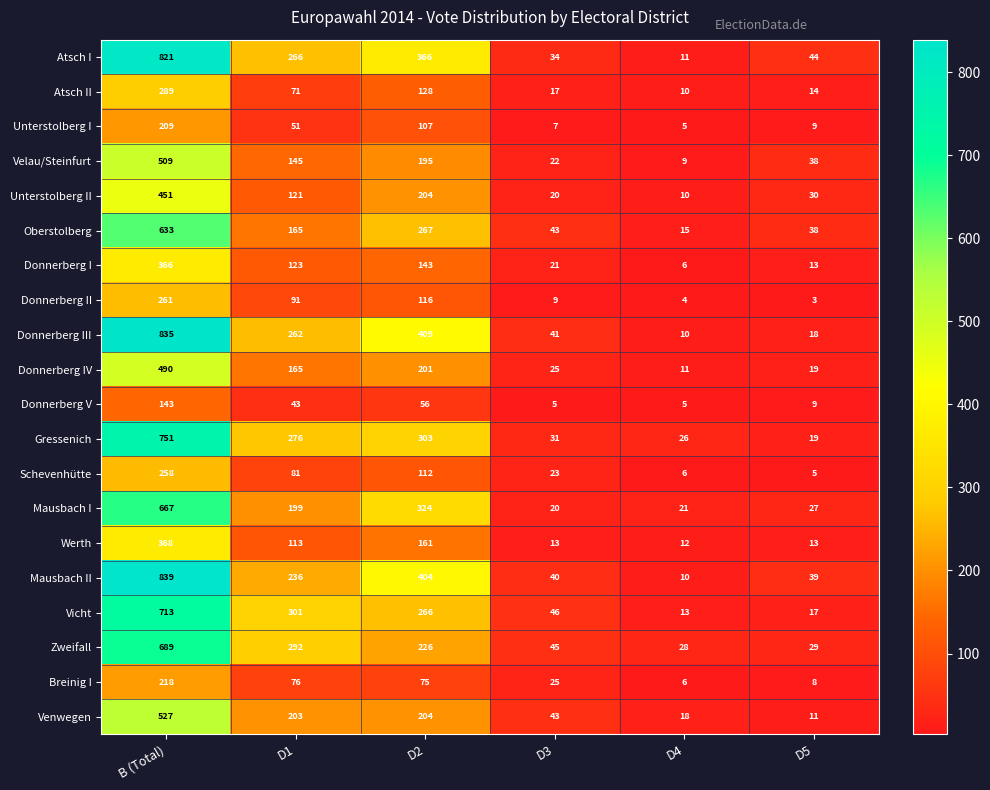

What is the approximate value of Donnerberg III at D3?

41